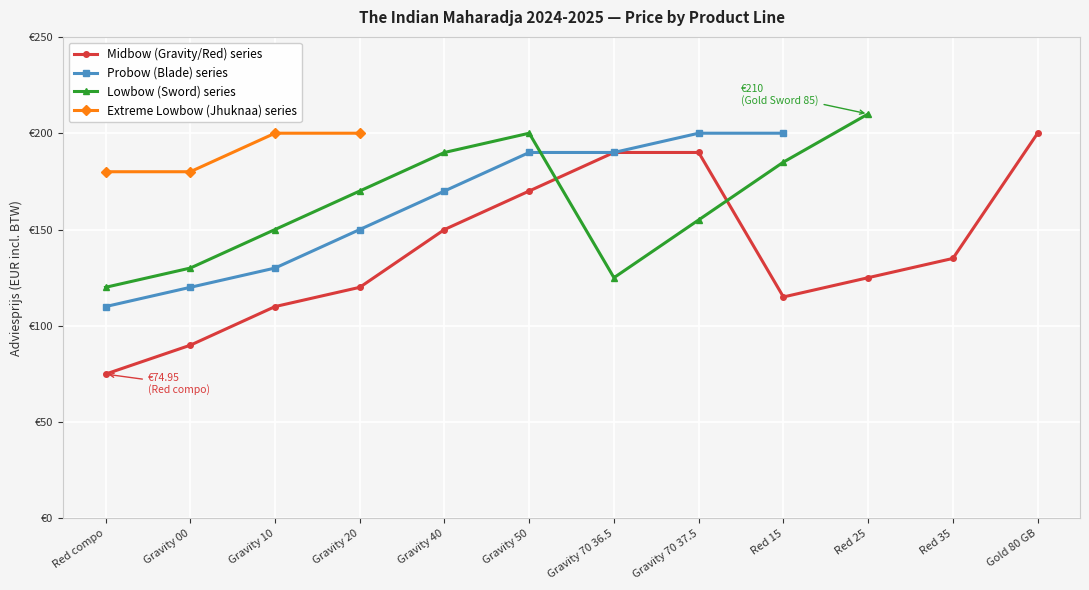

True or false: Gravity (midbow) and Blade (probow) cross at least once.

False